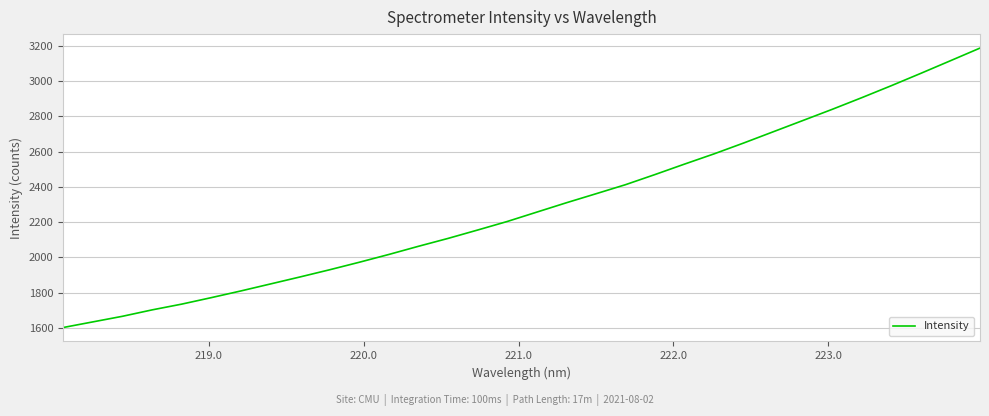

What is the difference between the maximum and minimum values?

1584.5